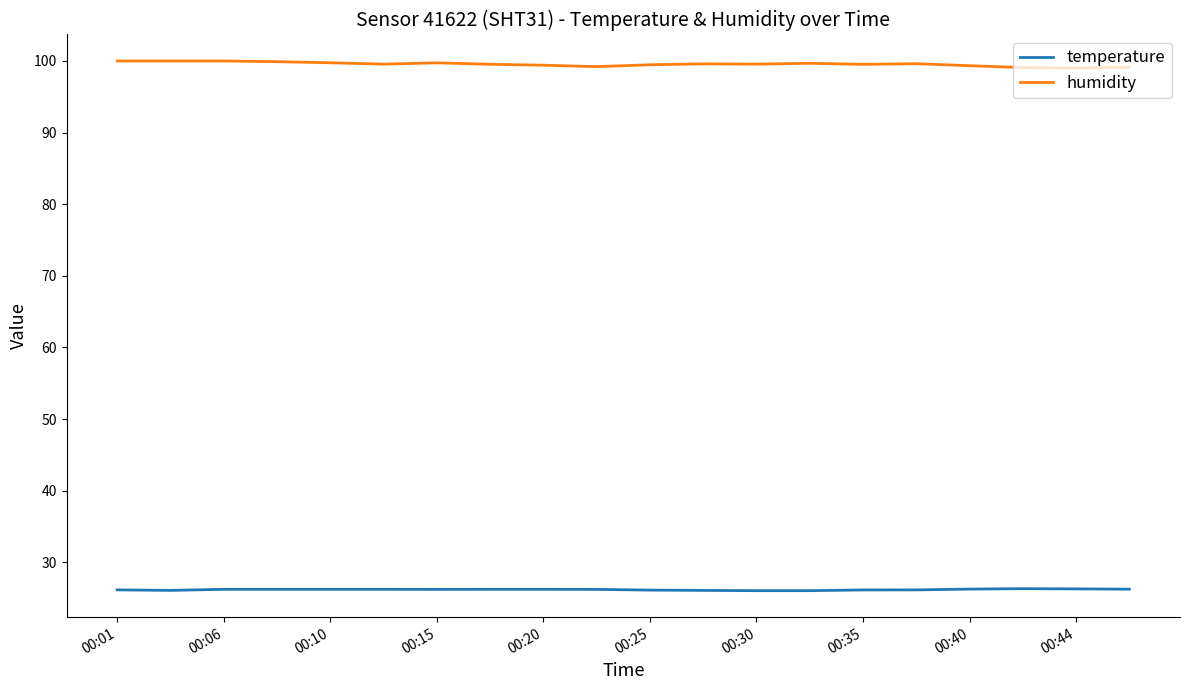

True or false: humidity and temperature cross at least once.

False